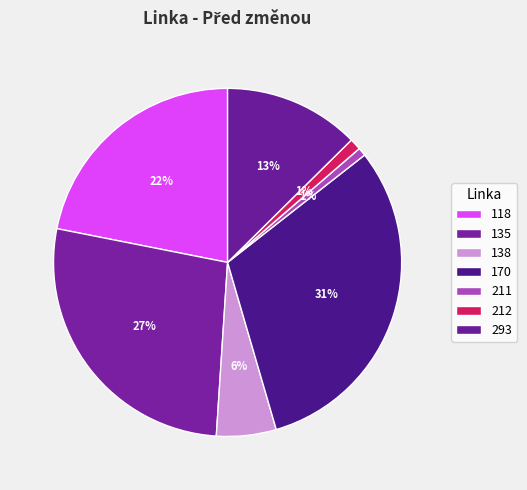

Count the number of slices in the pie.

7